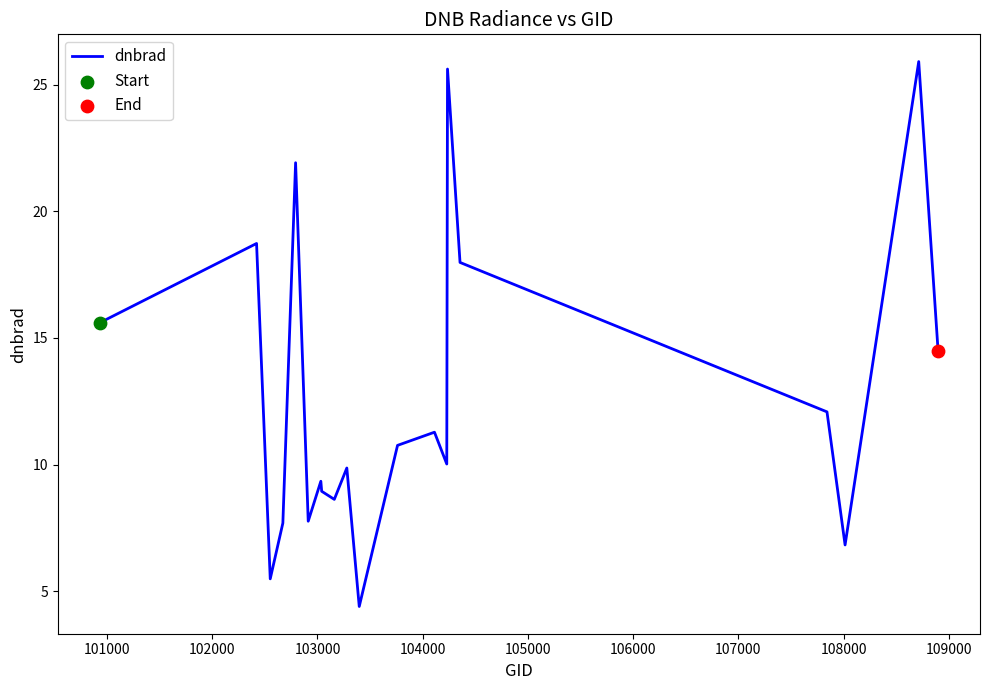

What is the smallest value displayed?

4.4